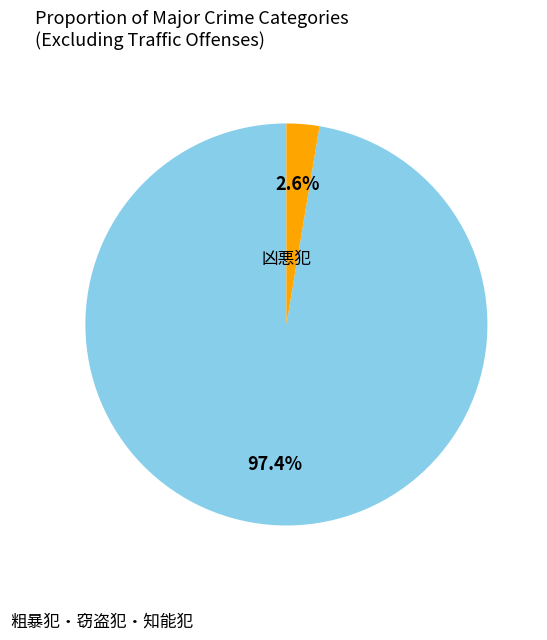

Does any single category account for the majority?

Yes